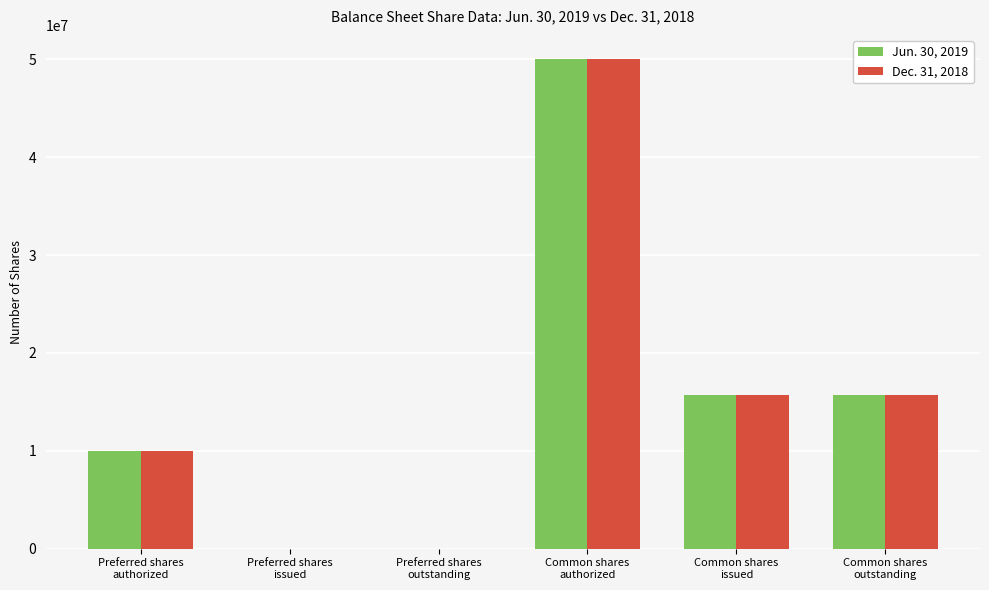

Count the number of data series in this chart.

2